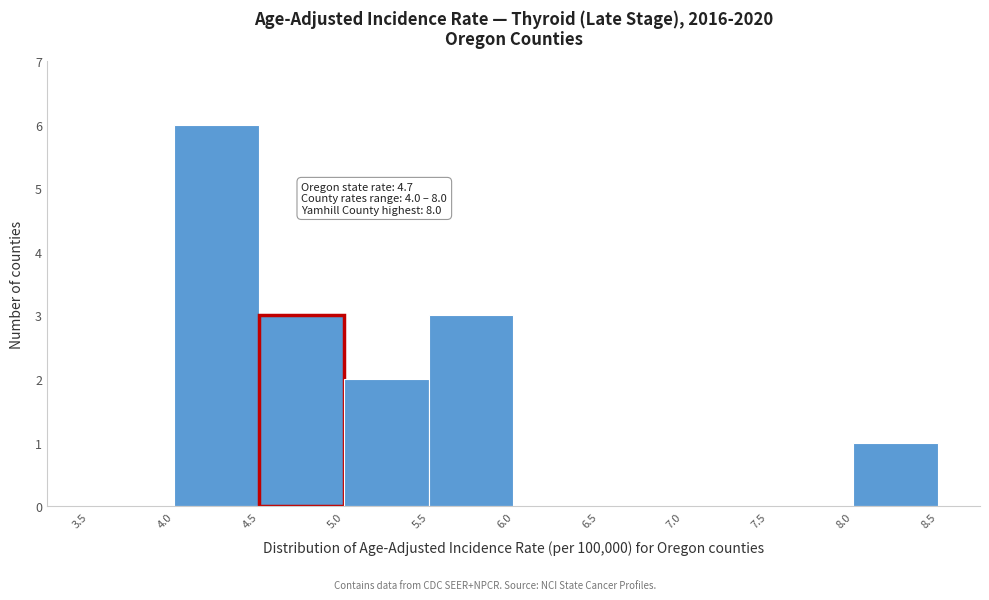

Which range on the x-axis has the tallest bar?

4.0 to 4.5